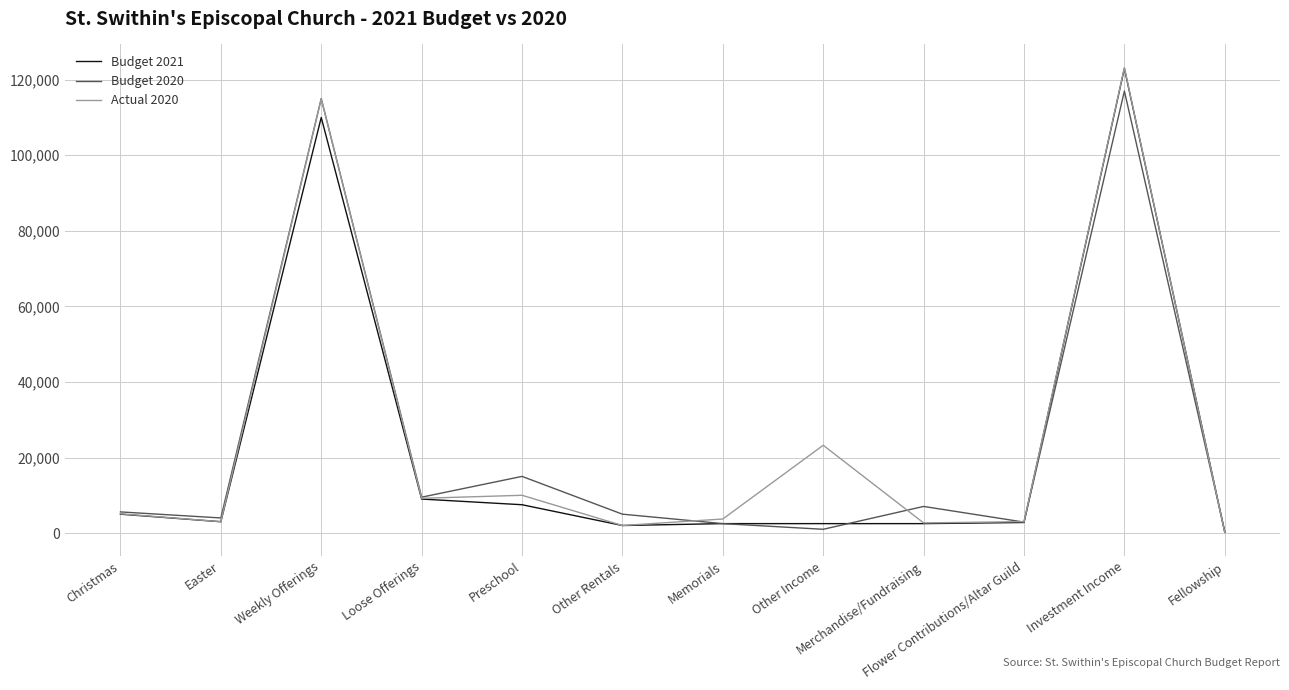

At which category is the sum across all series the highest?

Investment Income